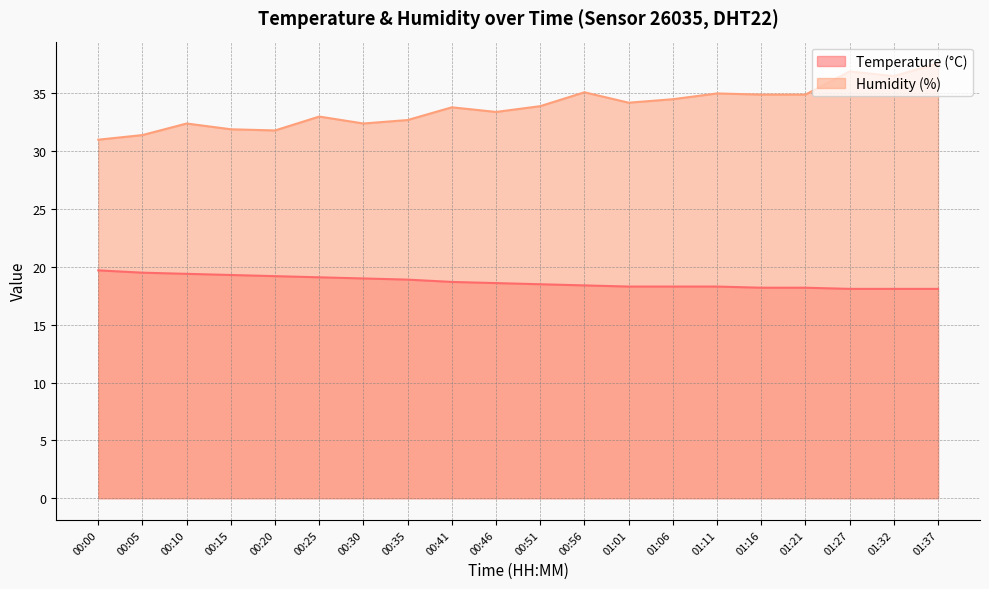

What is the spread (max minus min) of values at 00:30?

13.4